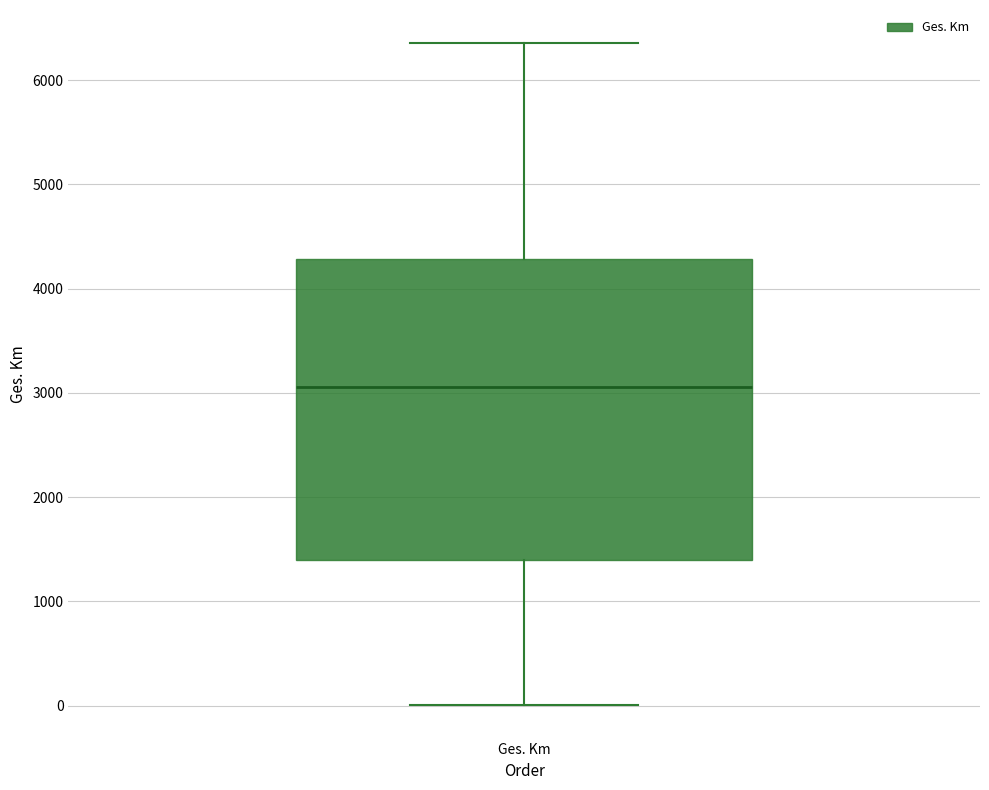

Where does the median line of the box for Ges. Km sit on the y-axis? The values are not printed on the chart, so give them approximately, as read against the axis.

3100